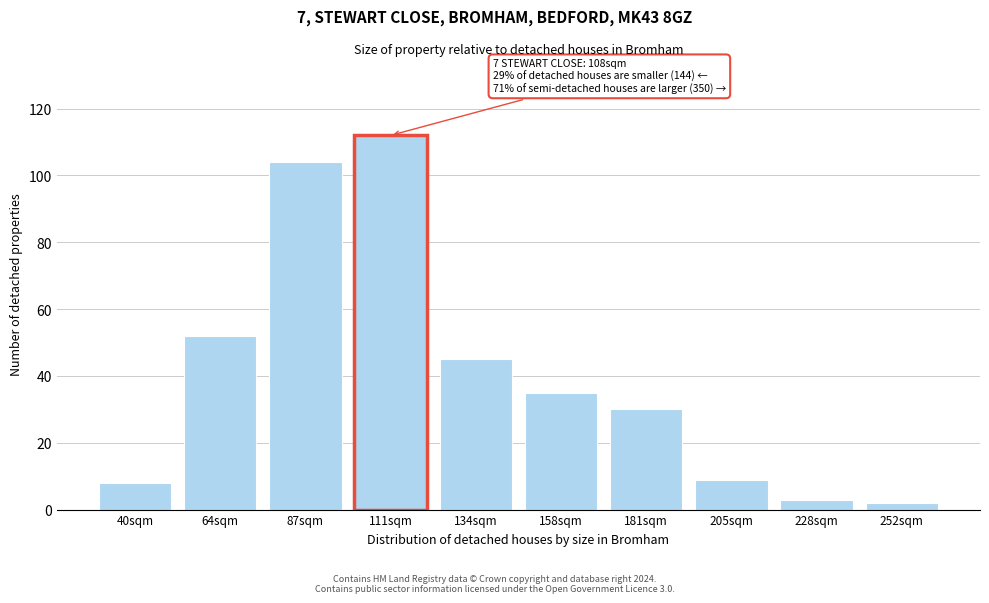

Reading right to left, transcribe all the data shown in this chart.

252sqm=2	228sqm=3	205sqm=9	181sqm=30	158sqm=35	134sqm=45	111sqm=112	87sqm=104	64sqm=52	40sqm=8